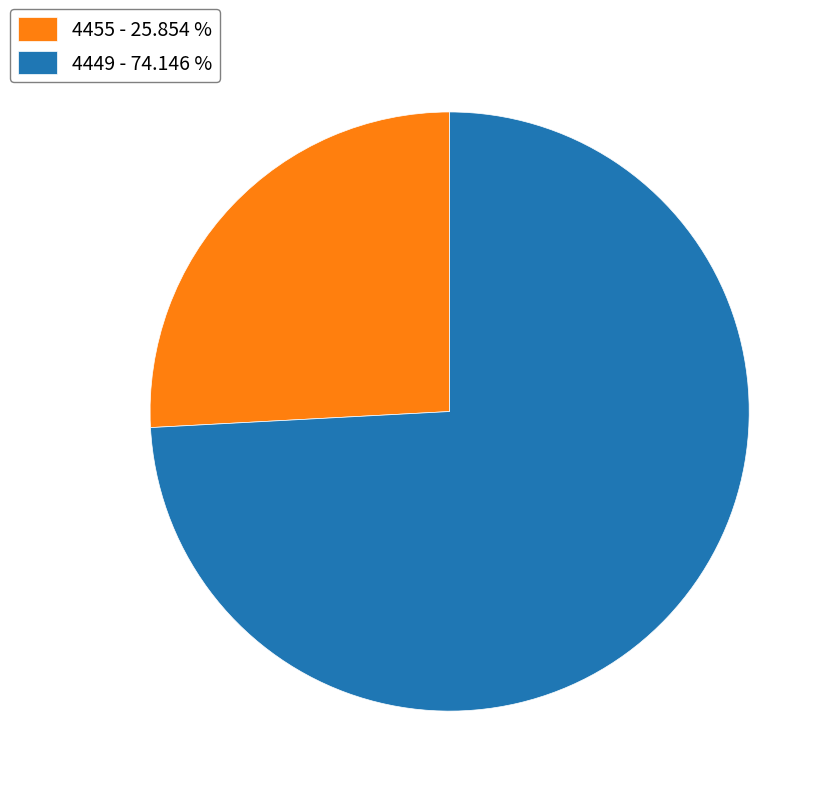

Is there a majority slice in this chart?

Yes